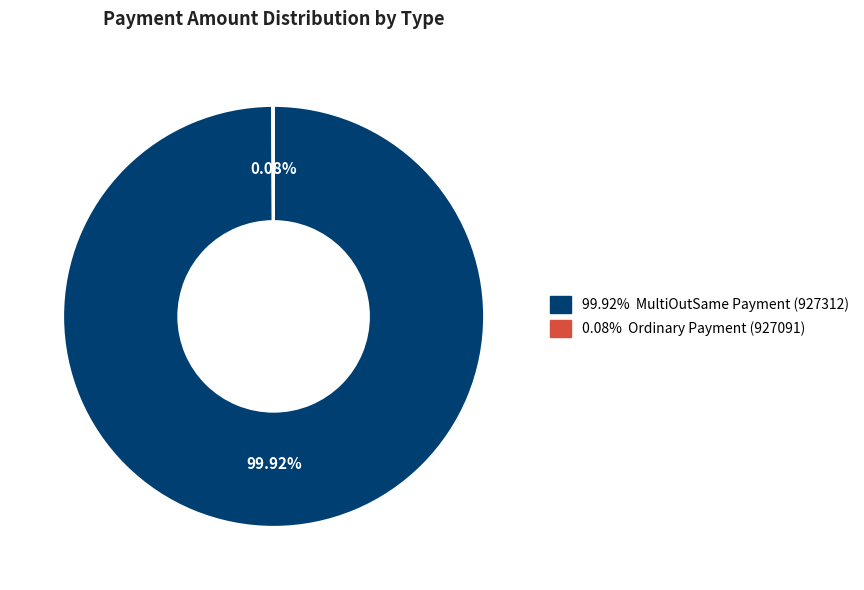

To the nearest percent, what is the average slice percentage?

50%